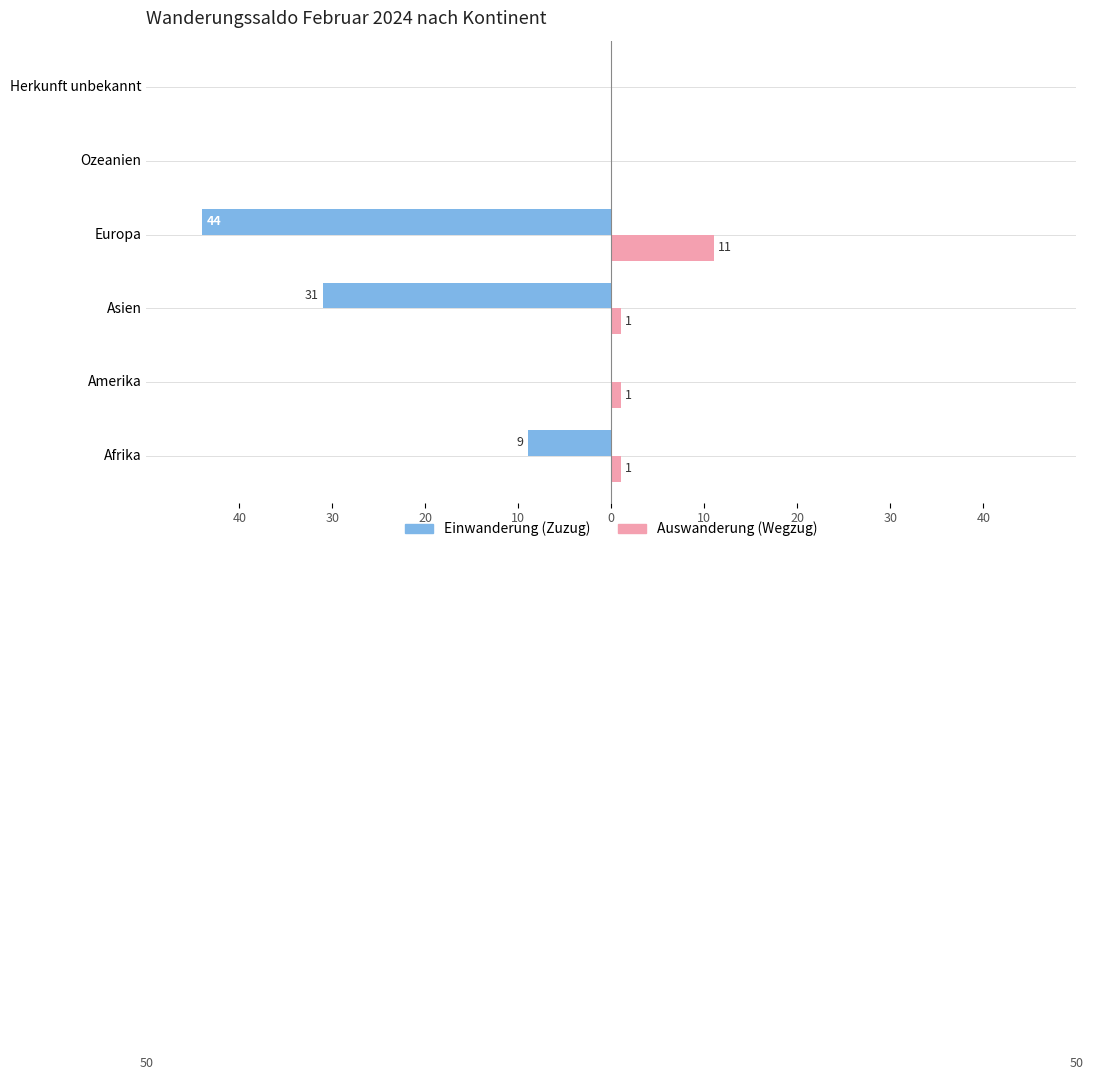

What are all the series names shown in the legend?

Einwanderung (Zuzug), Auswanderung (Wegzug)